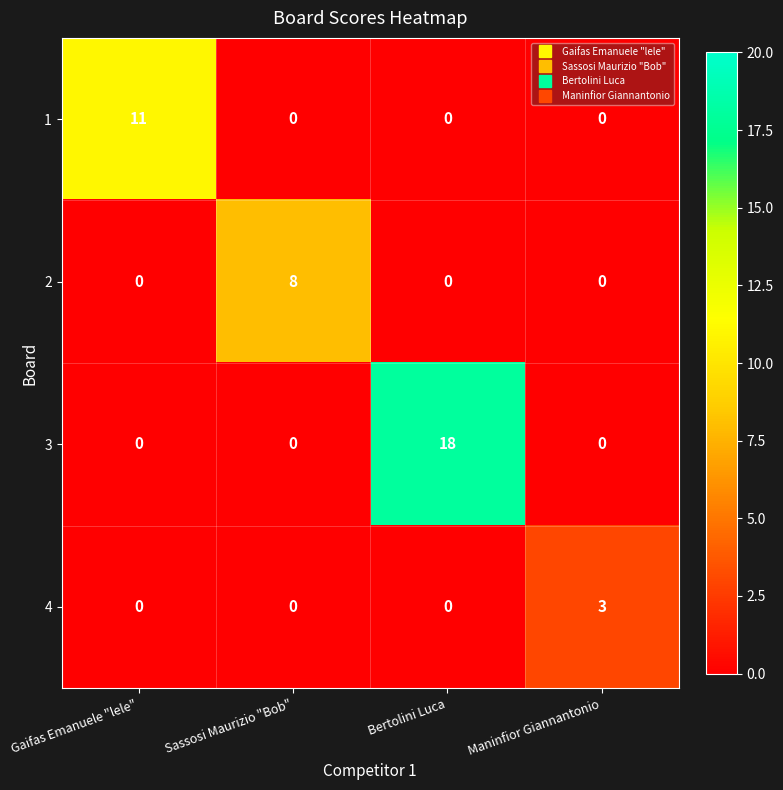

At which category is the sum across all series the highest?

Bertolini Luca